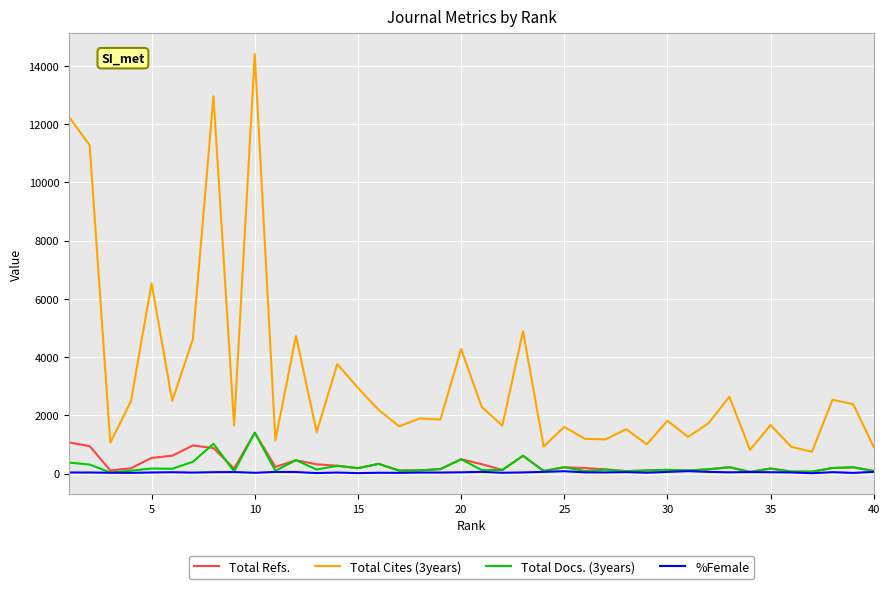

Which series has the widest spread of values?

Total Cites (3years)